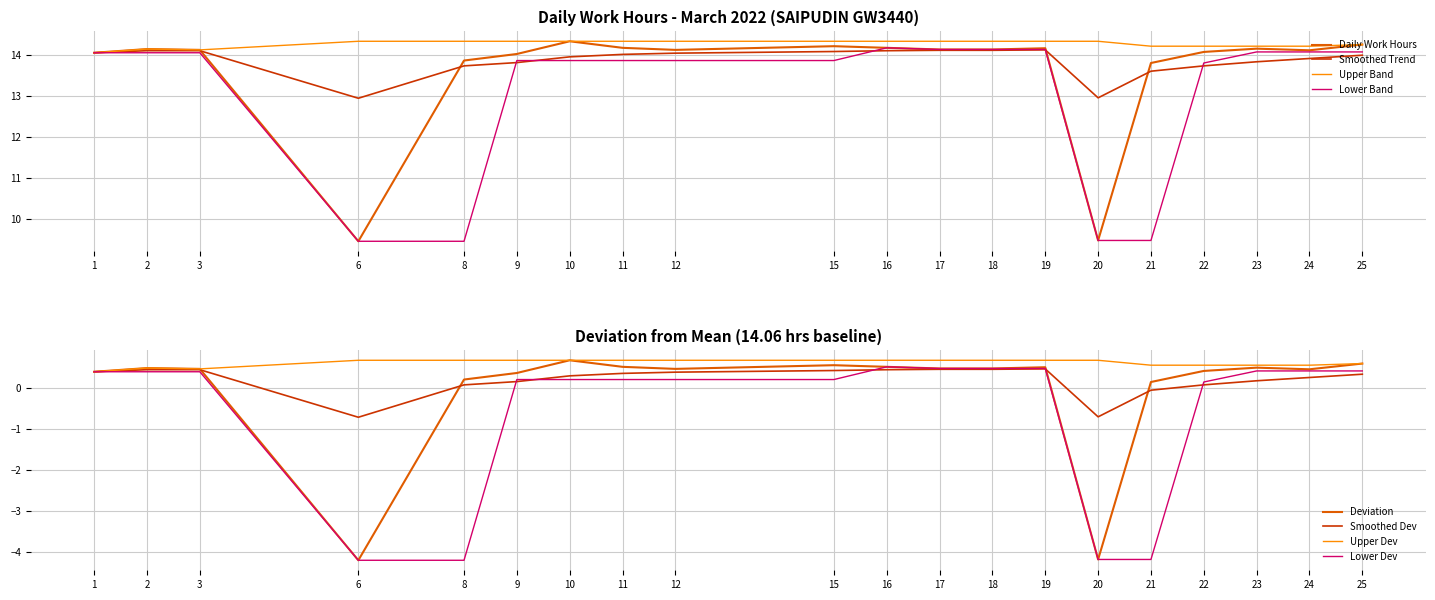

True or false: Smoothed Trend and Upper Band intersect in this chart.

False